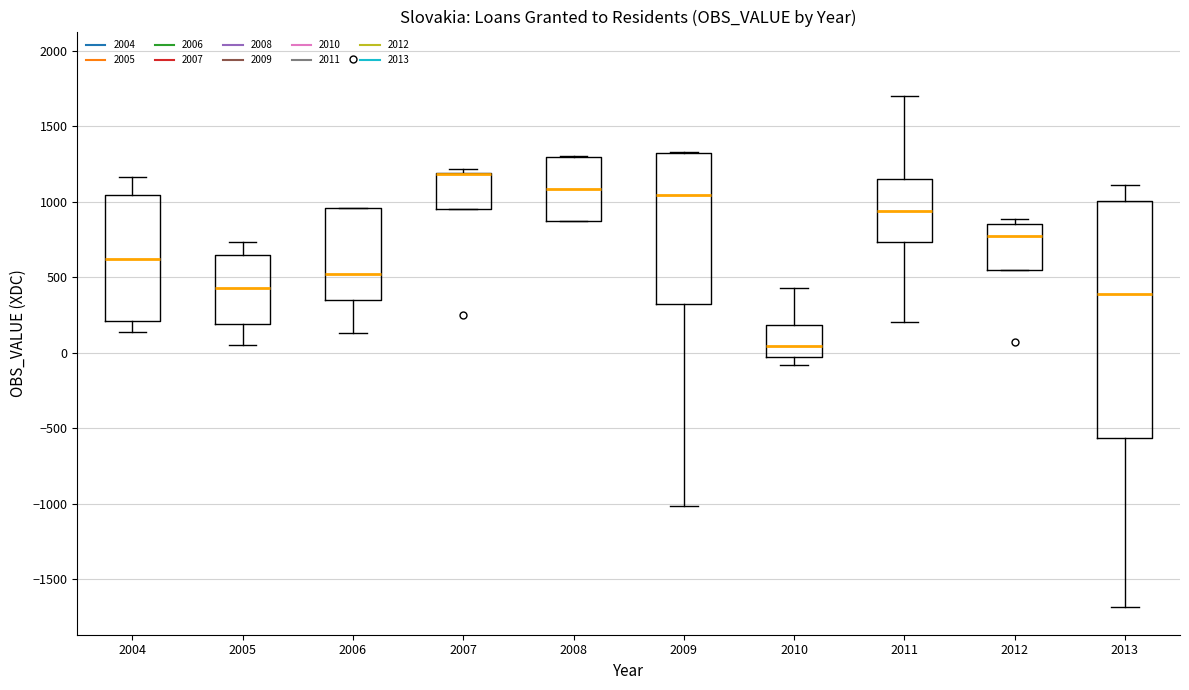

Where is the upper edge of the box at x = 2006 on the y-axis? The values are not printed on the chart, so give them approximately, as read against the axis.

950